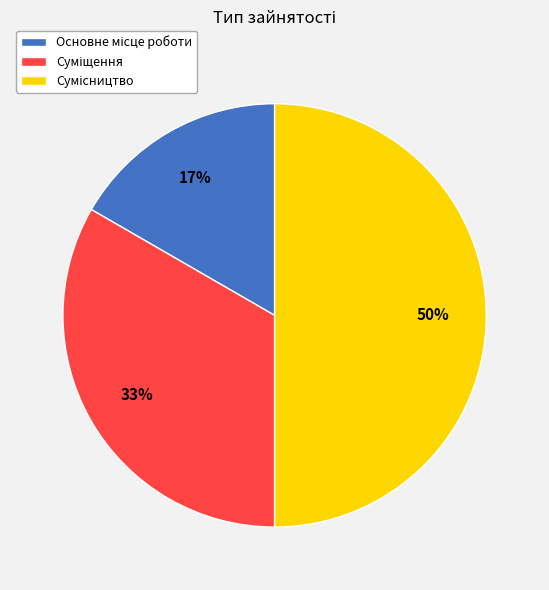

To the nearest percent, what is the average slice percentage?

33%